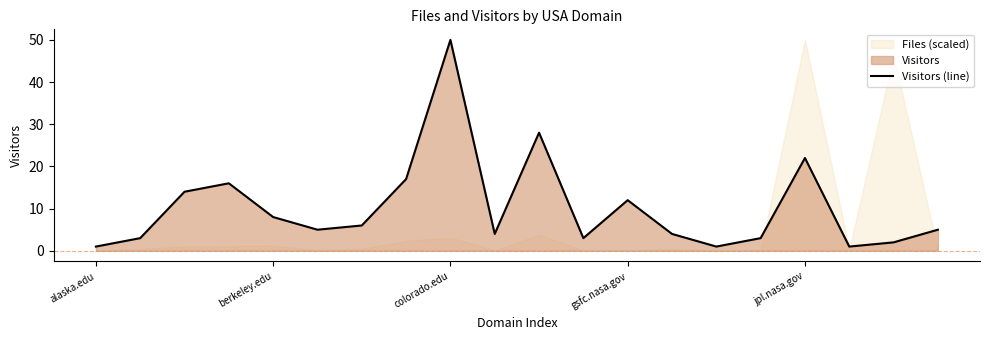

What is the change in value from 10 to 15?

-25